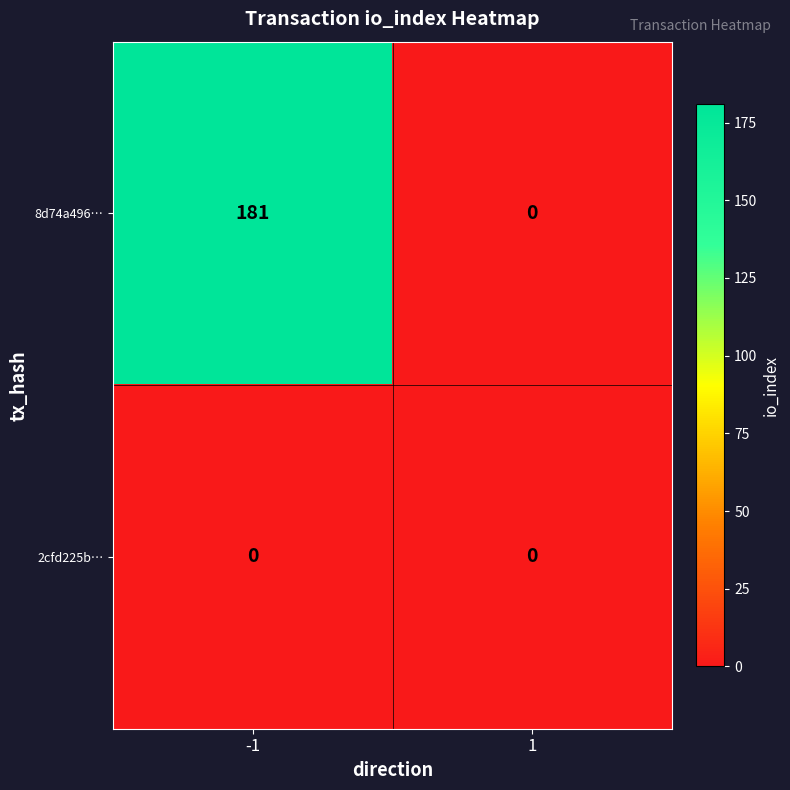

What is the total value across all series at -1?

181